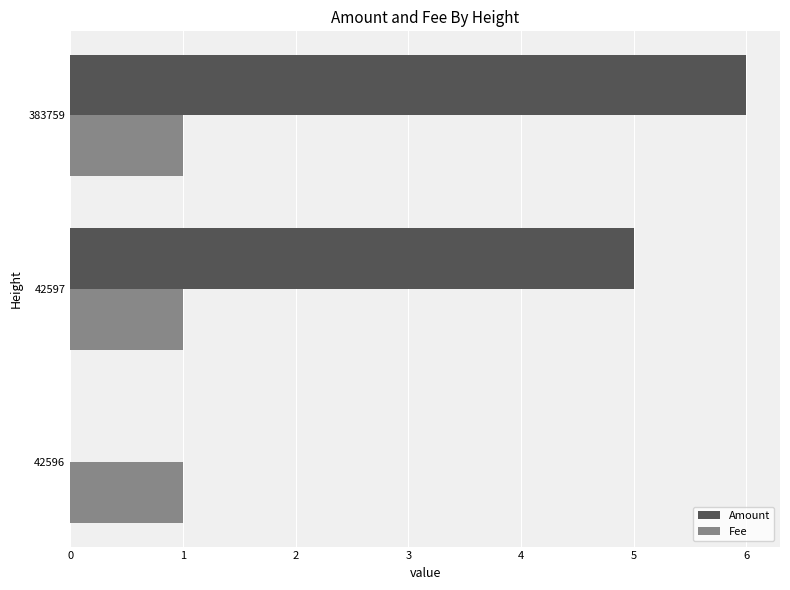

What is the maximum value shown in the chart?

6